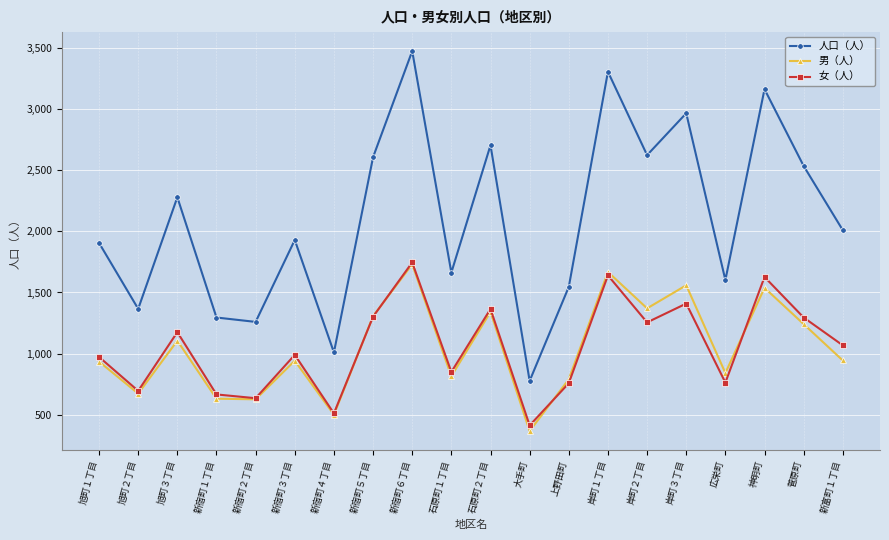

What is the sum of the 男（人） values at 上野田町 and 新宿町３丁目?

1730